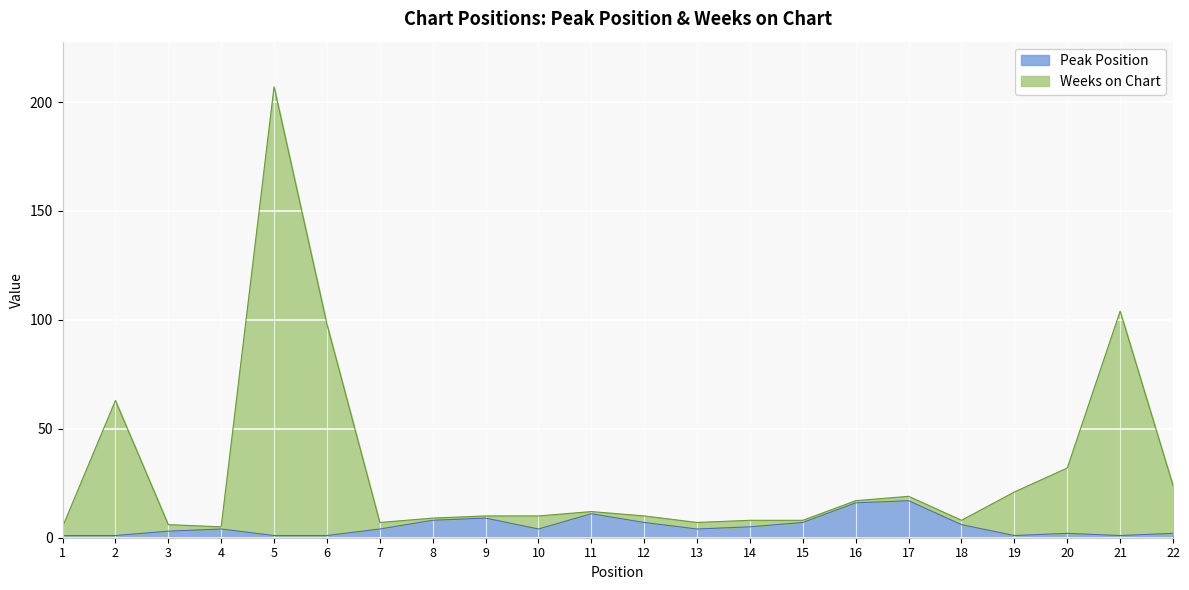

How many interior local valleys does the Peak Position series have?

4